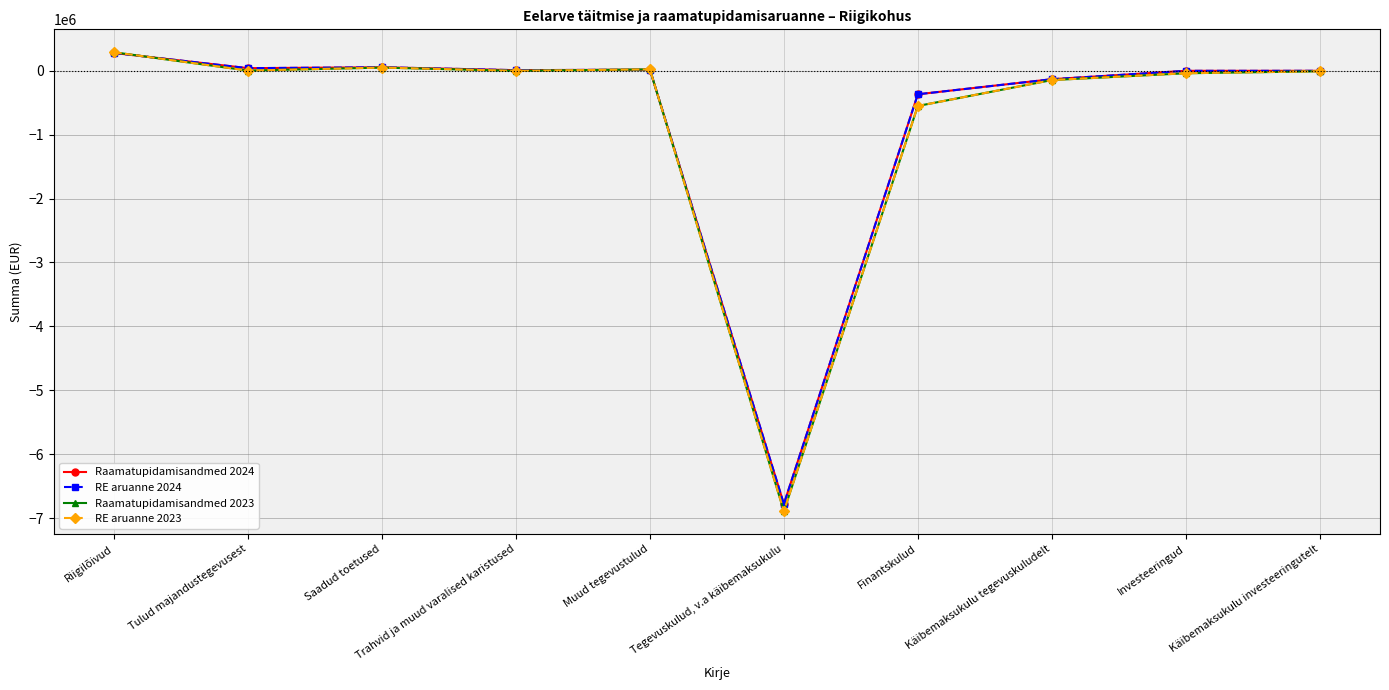

What is the greatest value displayed?

290130.7